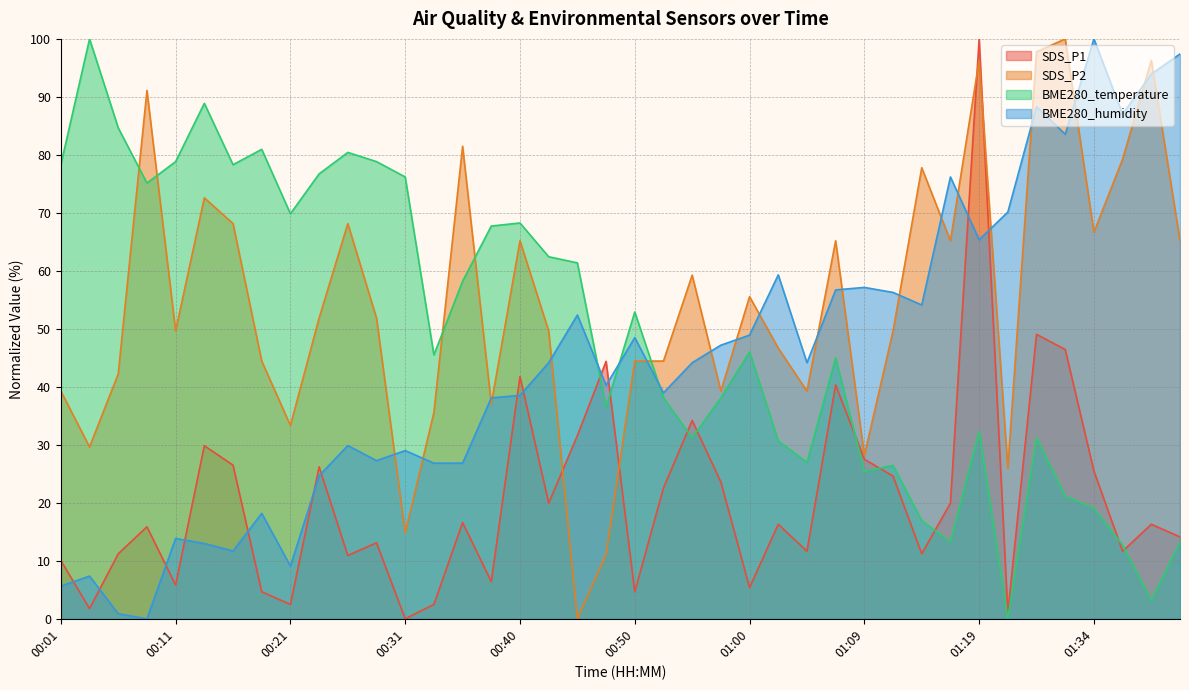

What is the spread (max minus min) of values at 01:05?

32.5